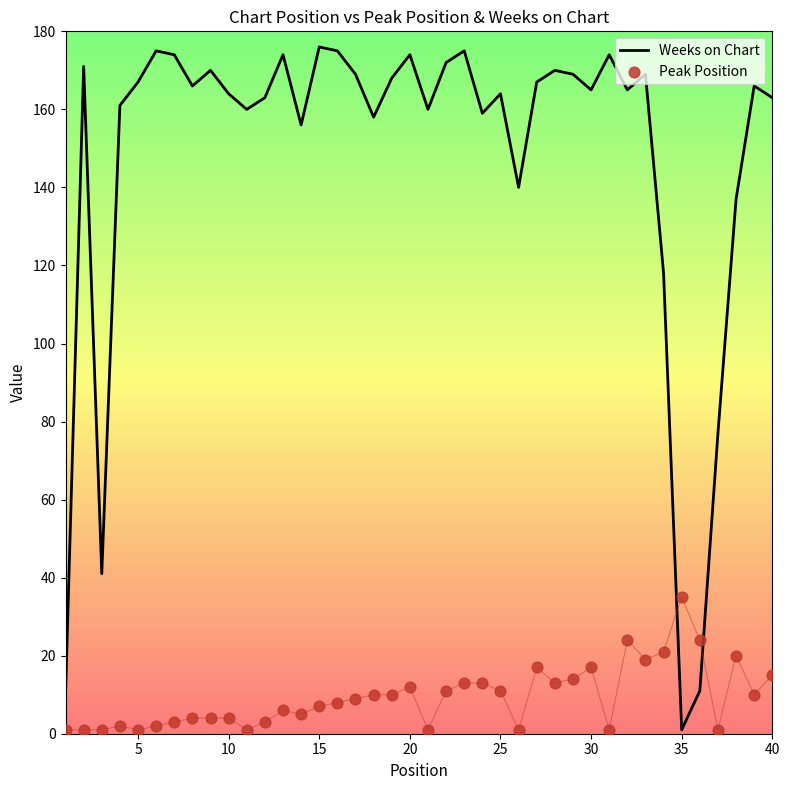

Which series has the largest Y range (max minus min)?

Weeks on Chart